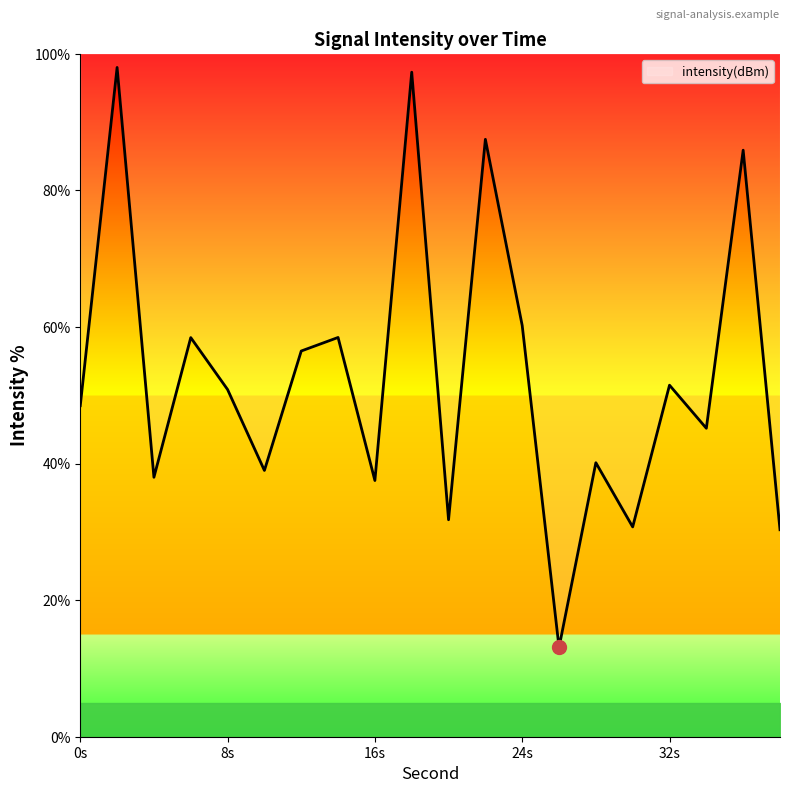

What is the highest value of the intensity(dBm) series?

98.0